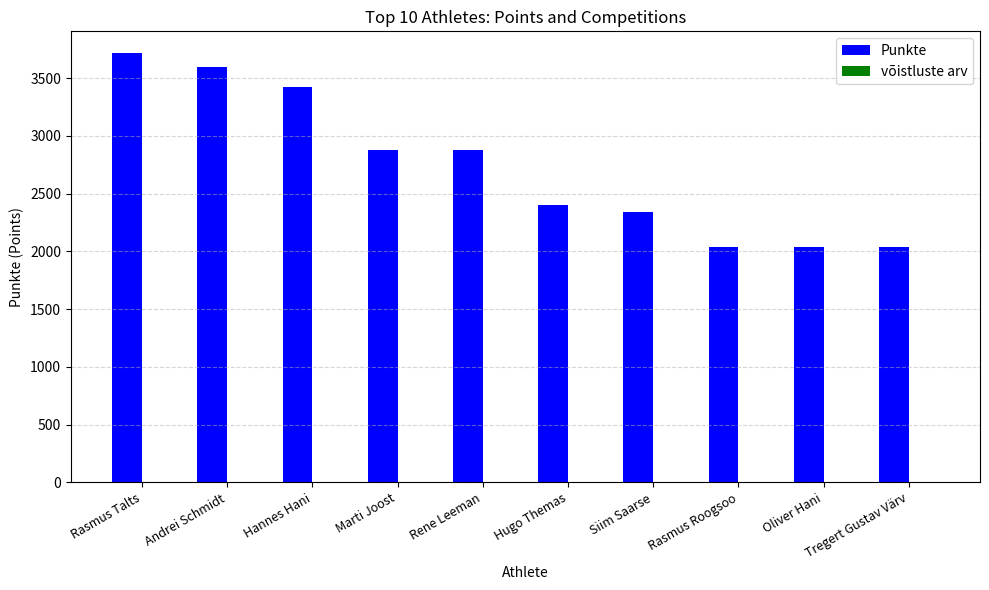

Which category has the highest value across all series?

Rasmus Talts